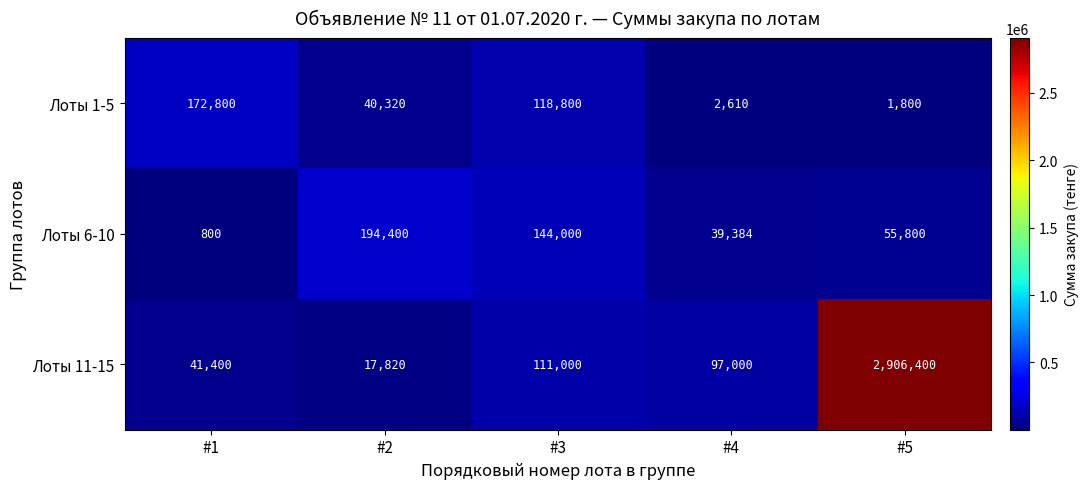

What is the total value across all series at #1?

215000